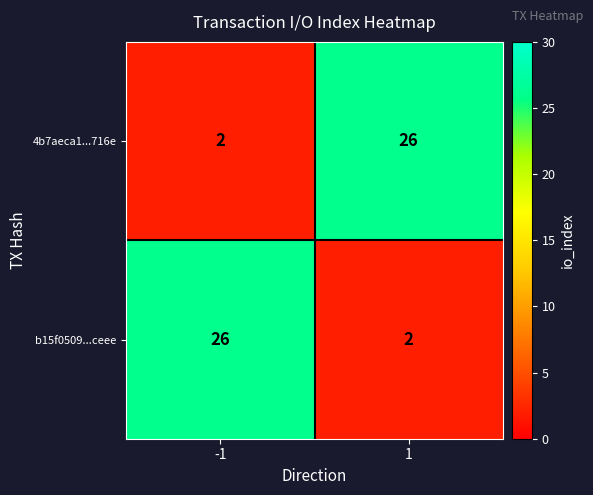

What is the difference between the highest and lowest values at 1?

24